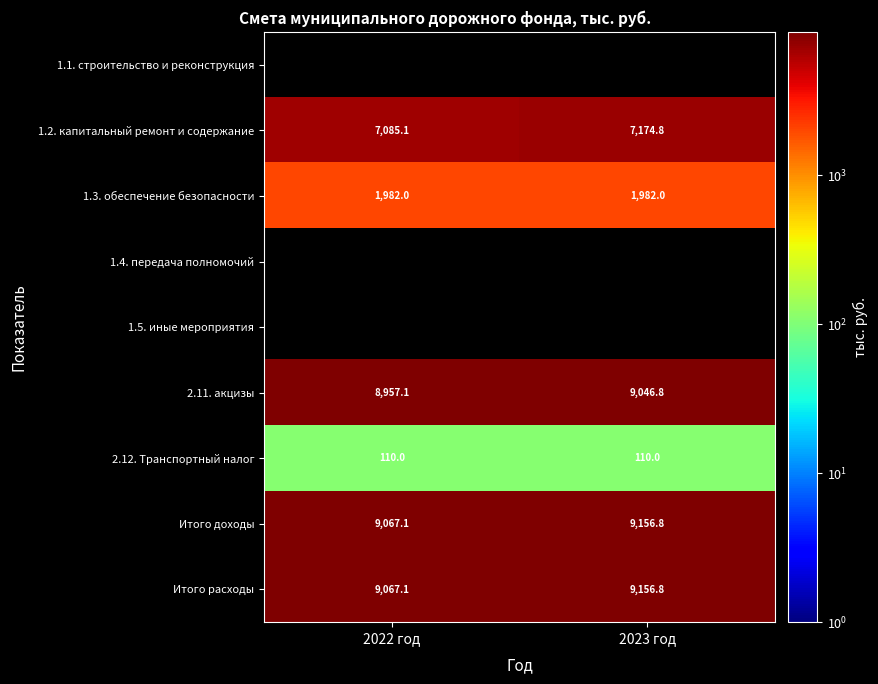

Where is Итого доходы nearest to the value 9111?

2022 год